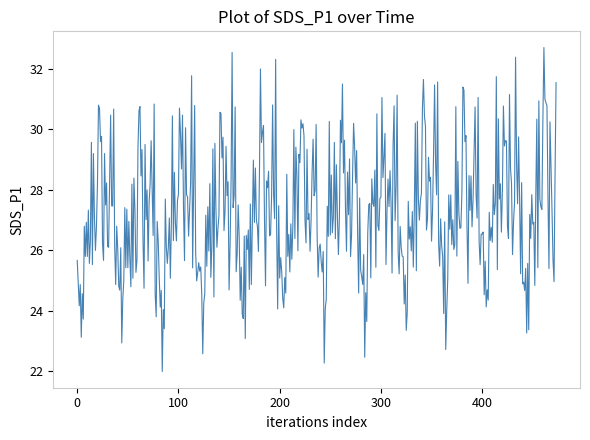

What is the maximum value shown in the chart?

32.7